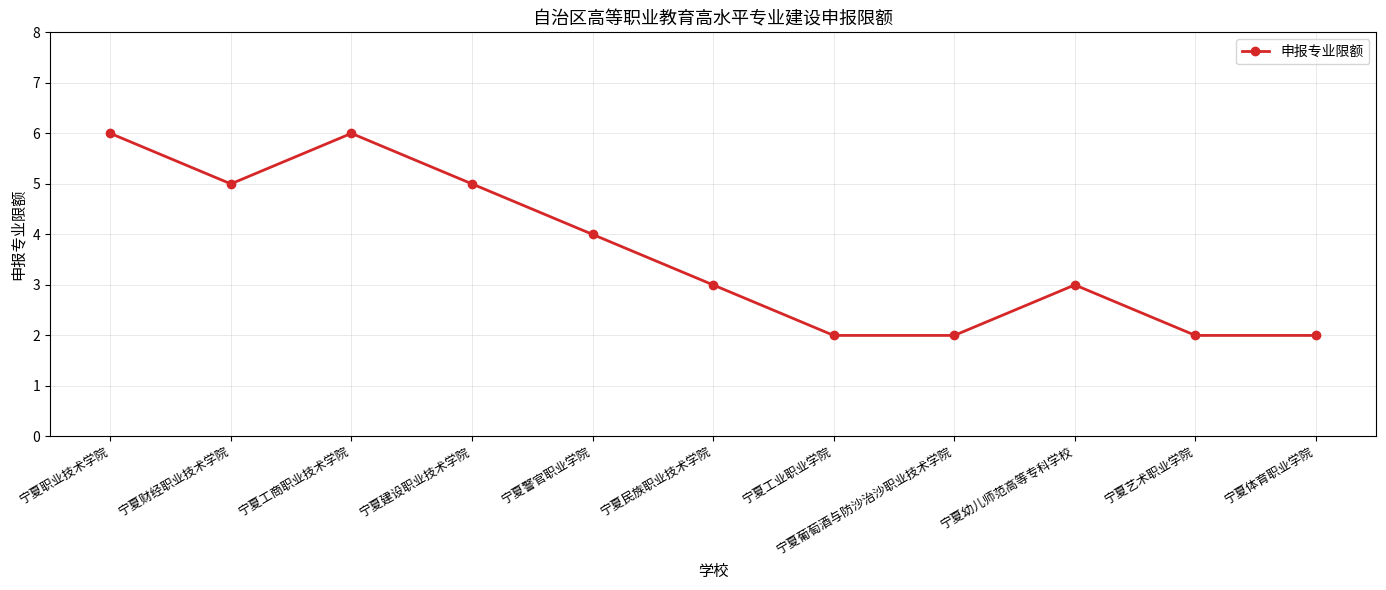

How many interior local peaks (higher than both neighbors) does the data have?

2